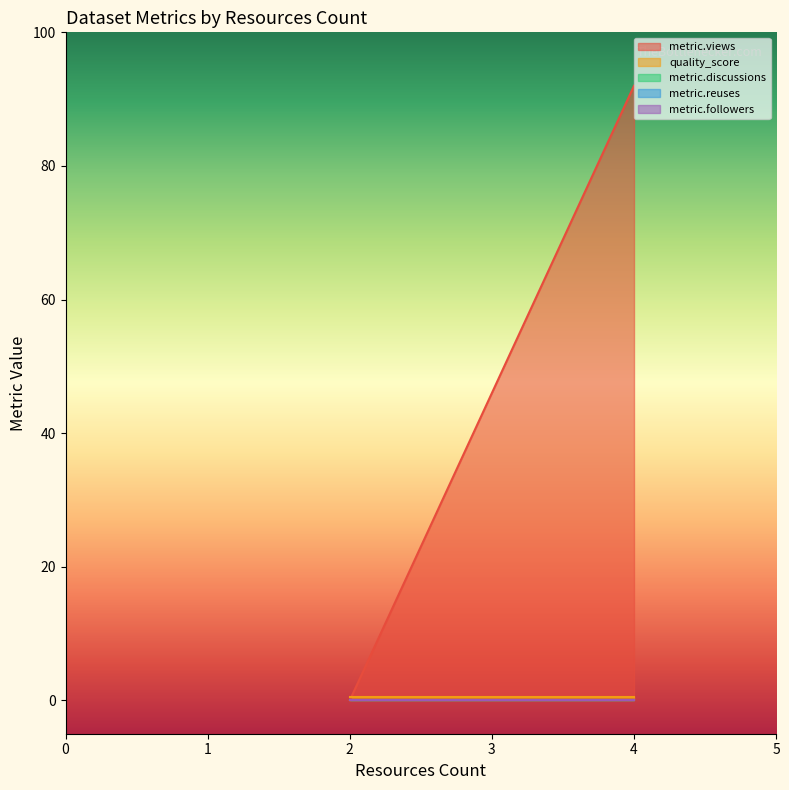

Does the chart display data point markers on the line(s)?

No